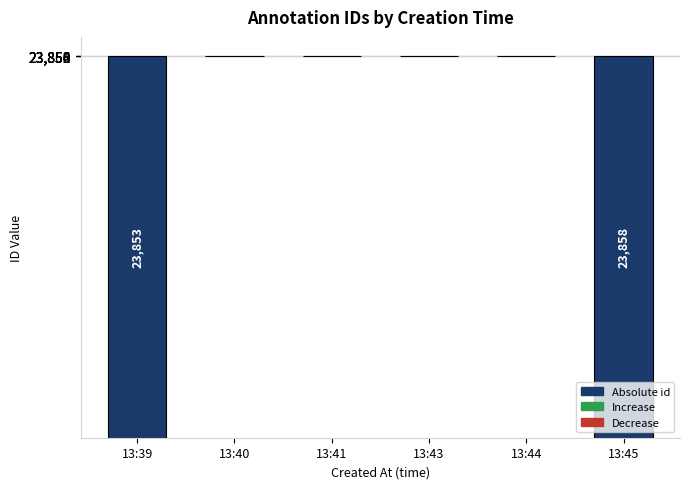

List the labels in order of value, smallest first.

13:40, 13:41, 13:43, 13:44, 13:39, 13:45